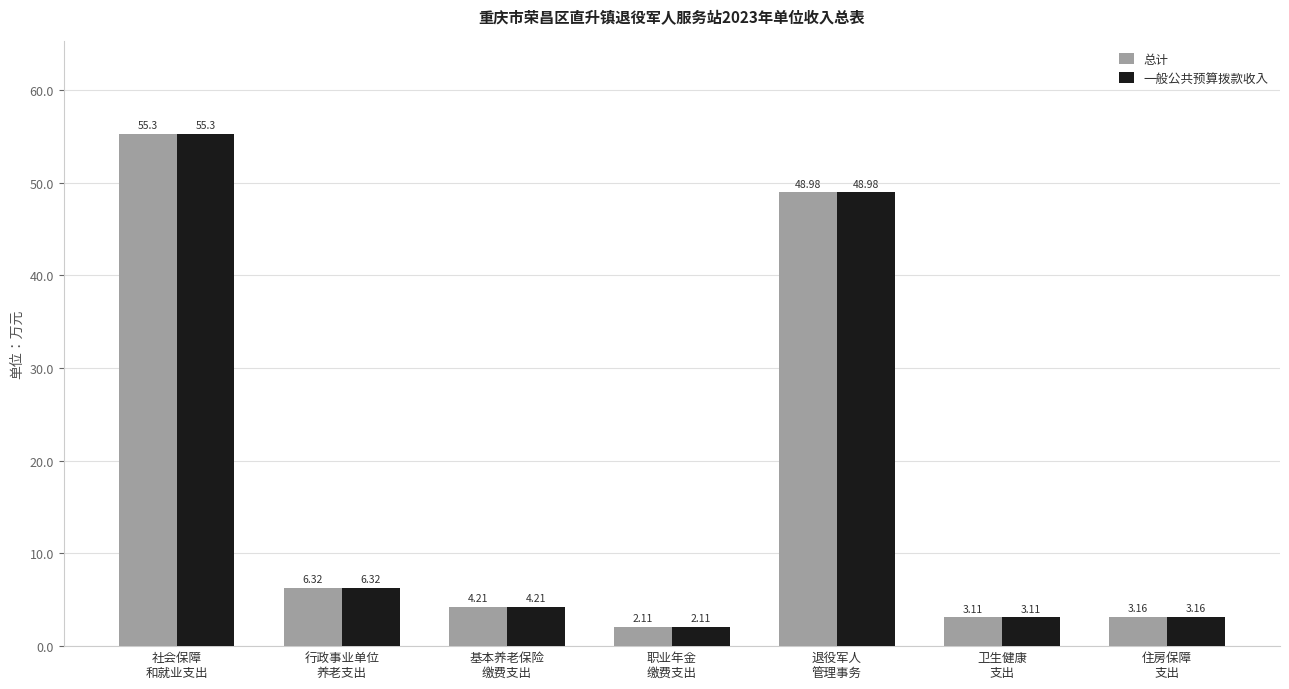

What is the difference between the maximum and minimum values in the 一般公共预算拨款收入 series?

53.2